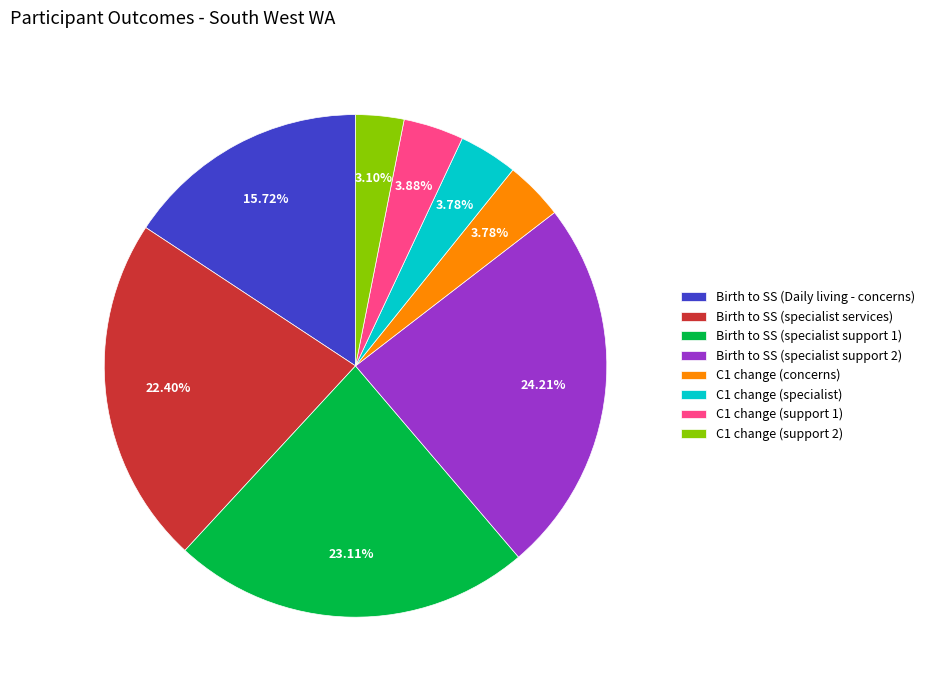

Is it true that C1 change (support 1) is 4% of the pie?

True